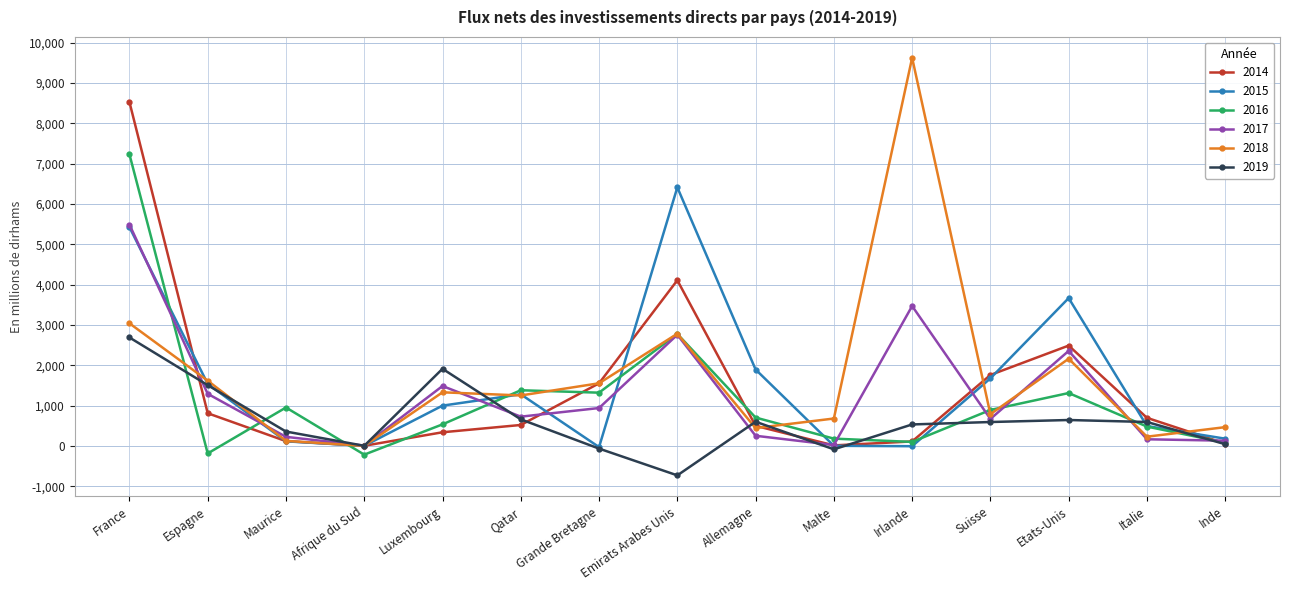

What is the sum of all 2019 values?

9225.0